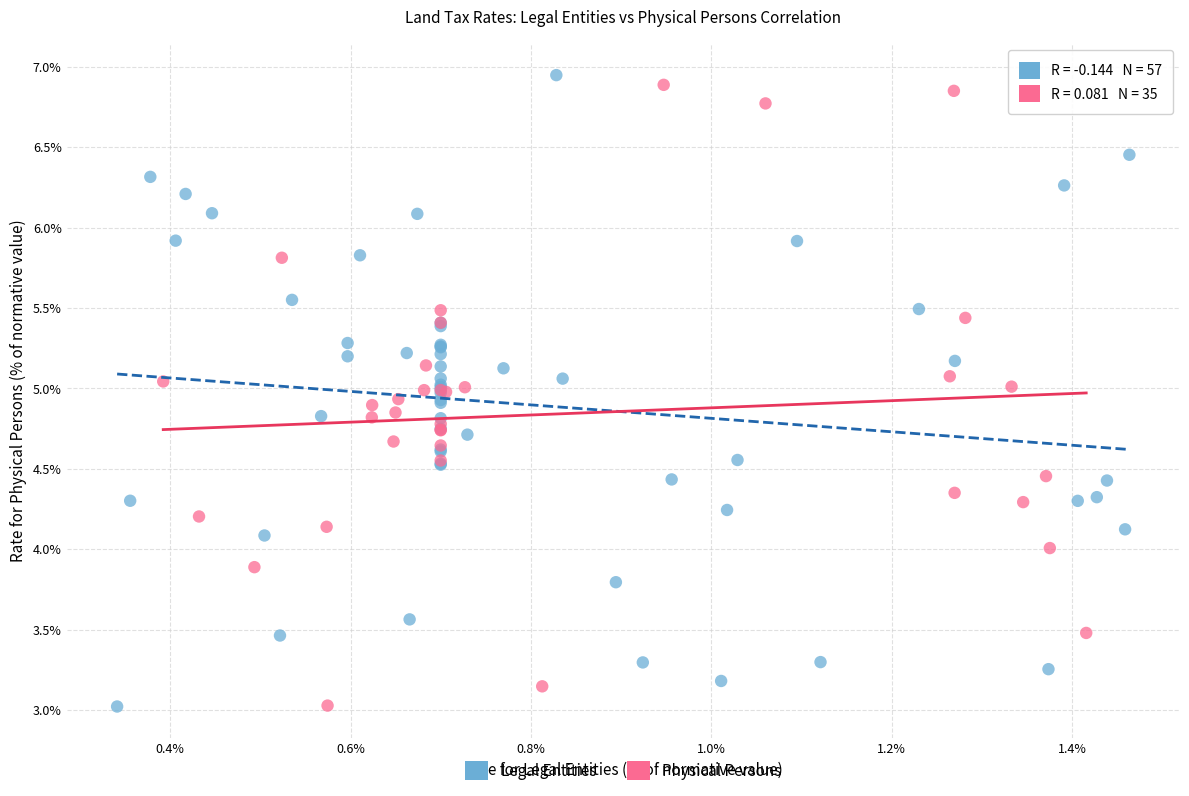

Which series has the largest Y range (max minus min)?

Legal Entities